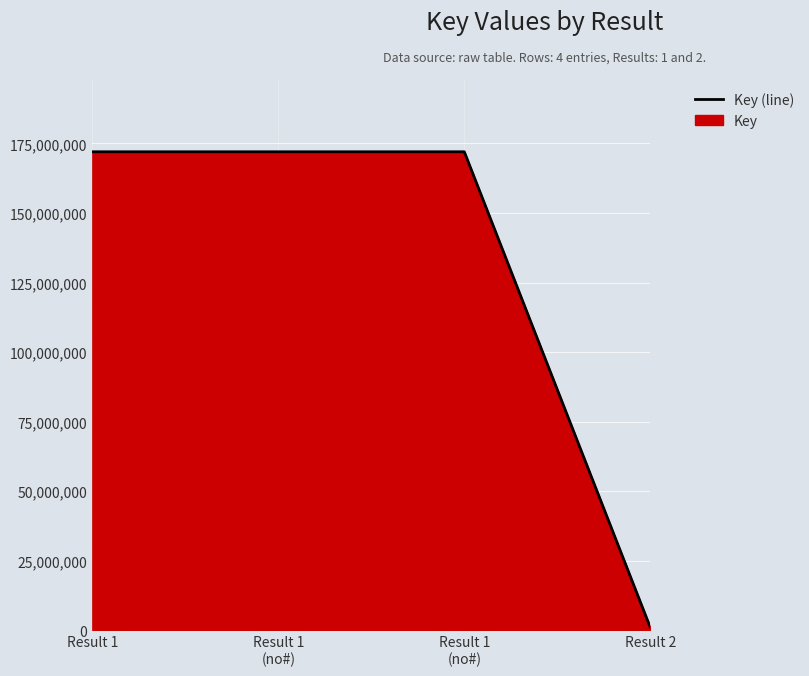

Where is the data nearest to the value 86537286?

Result 2